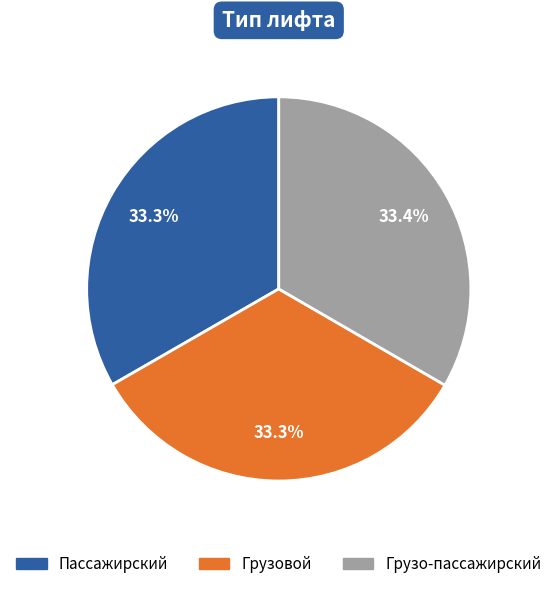

Approximately how many times larger is the value at Грузовой compared to Грузо-пассажирский?

1.0